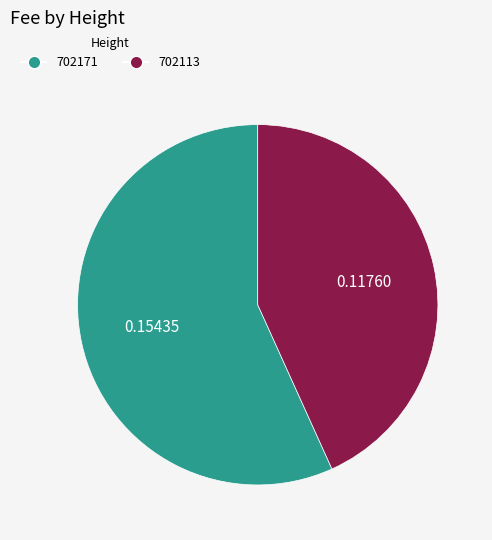

Is the sum of 702171 and 702113 greater than half?

Yes